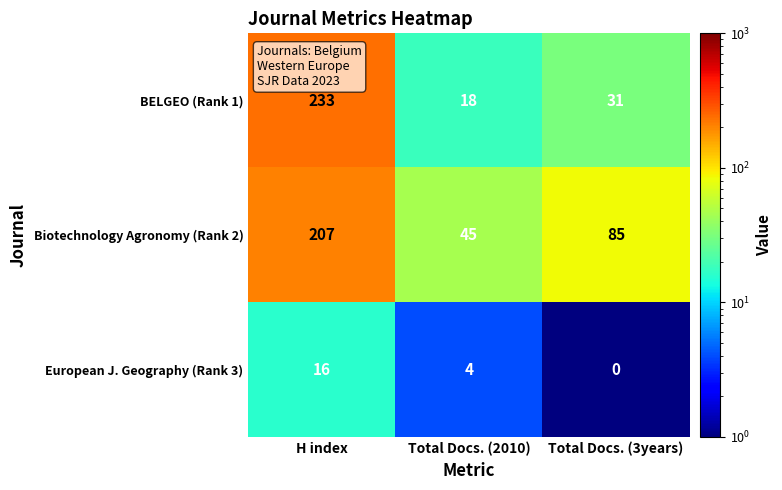

True or false: Biotechnology Agronomy (Rank 2) has a value of 77 at Total Docs. (2010).

False